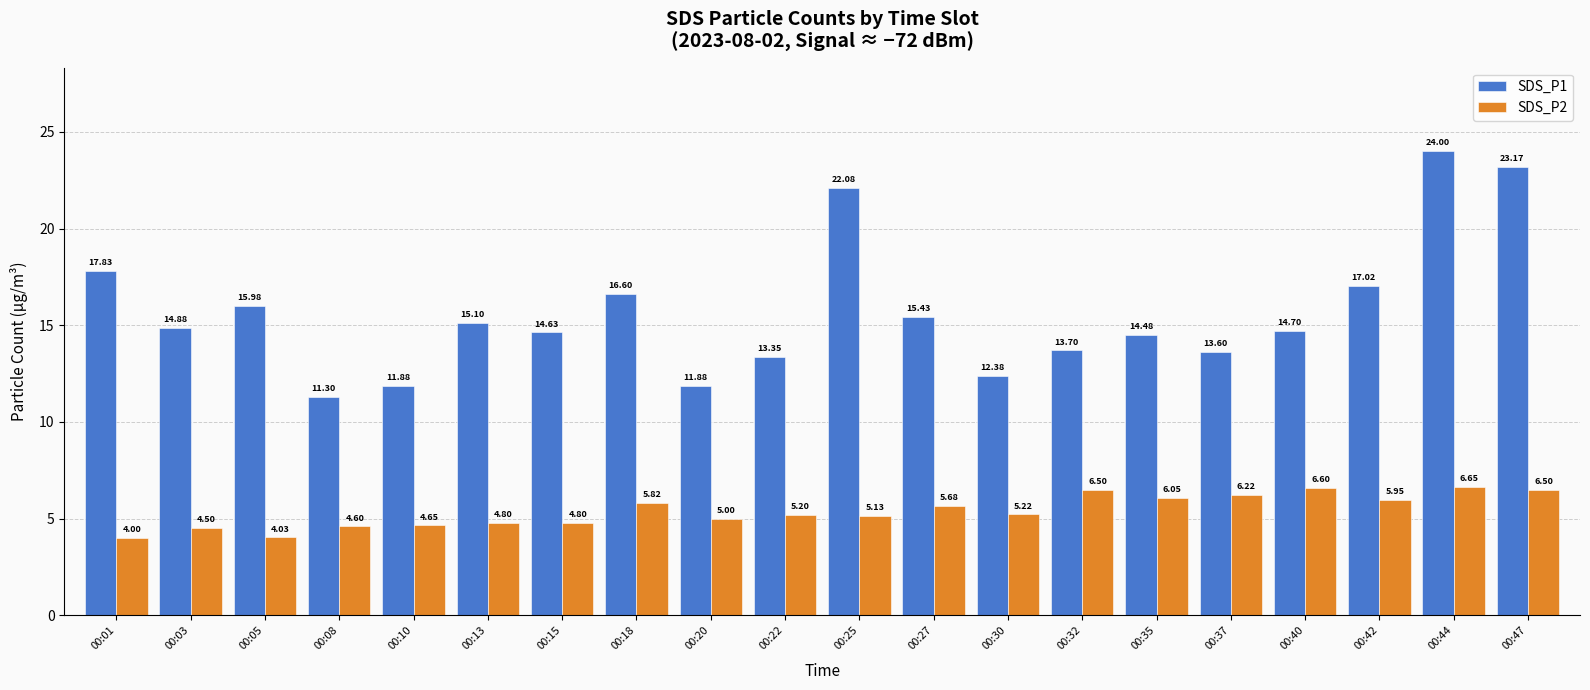

Which series has the largest total across all categories?

SDS_P1